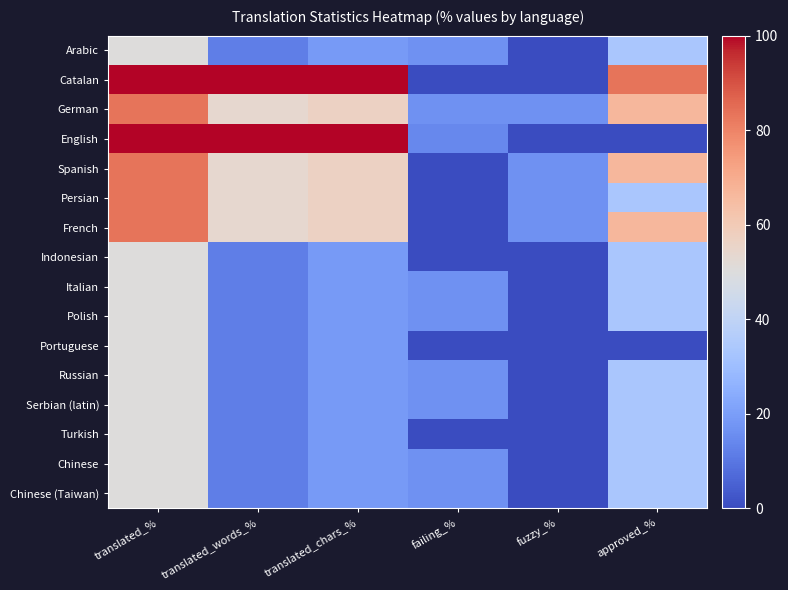

Between translated_% and fuzzy_%, which series saw the biggest shift?

Catalan